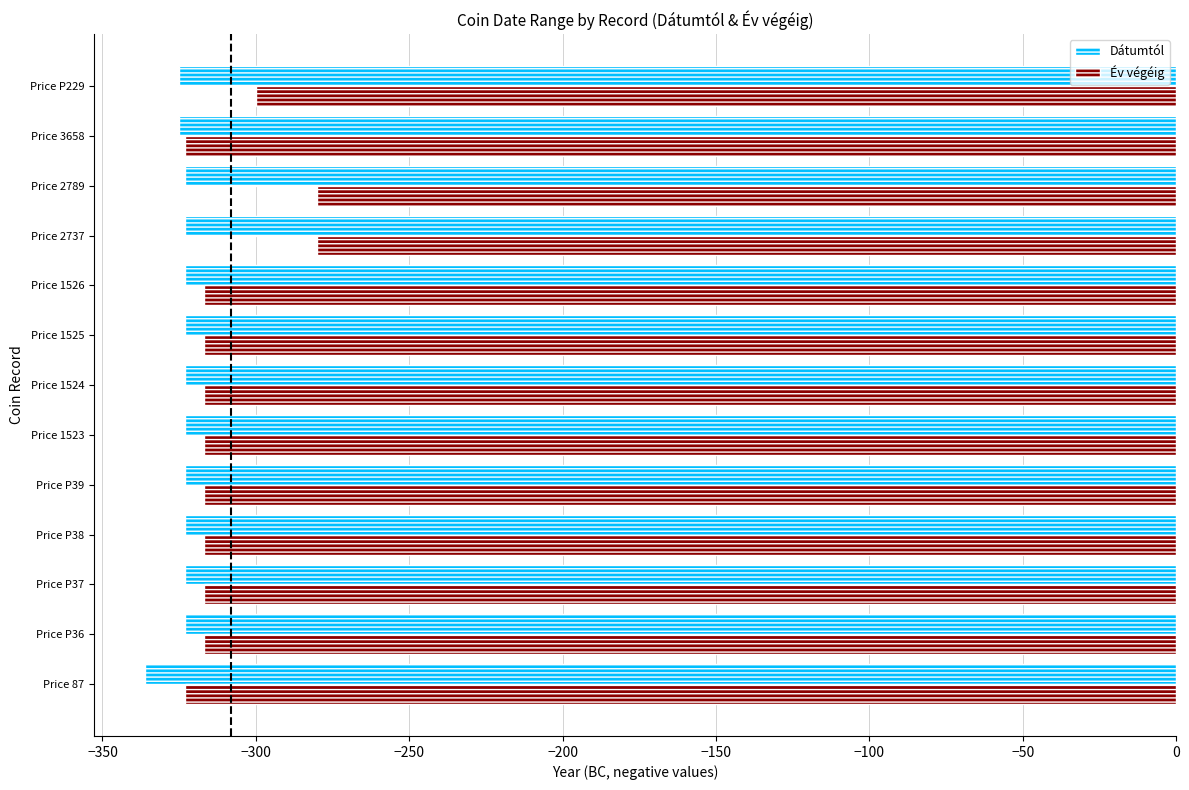

Which series has the largest range (max minus min)?

Év végéig